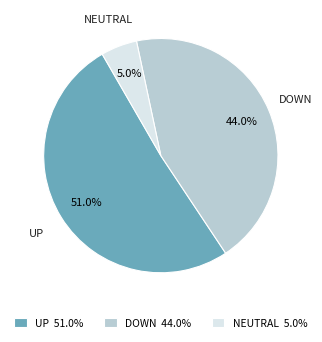

Which has a higher value, UP 51.0% or DOWN 44.0%?

UP 51.0%